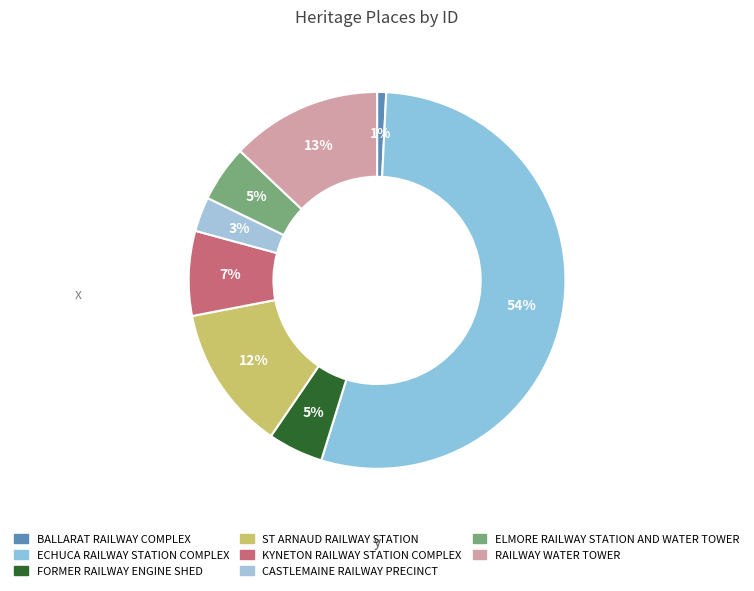

The BALLARAT RAILWAY COMPLEX slice represents 1% of the pie. True or false?

True